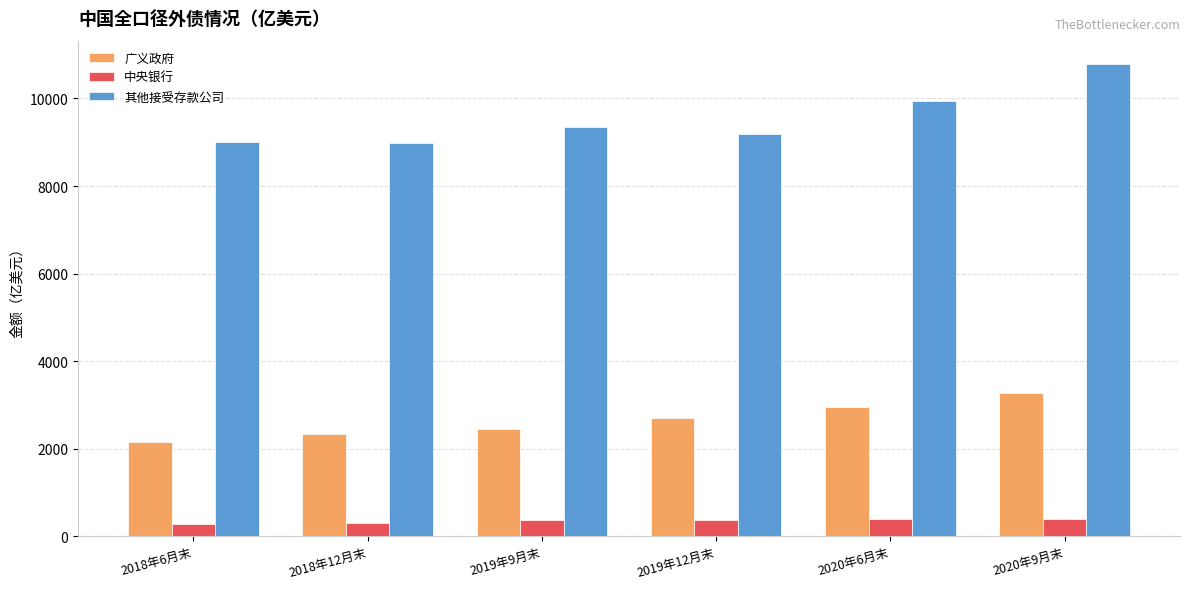

The value of 其他接受存款公司 at 2020年9月末 is 17674.8. True or false?

False